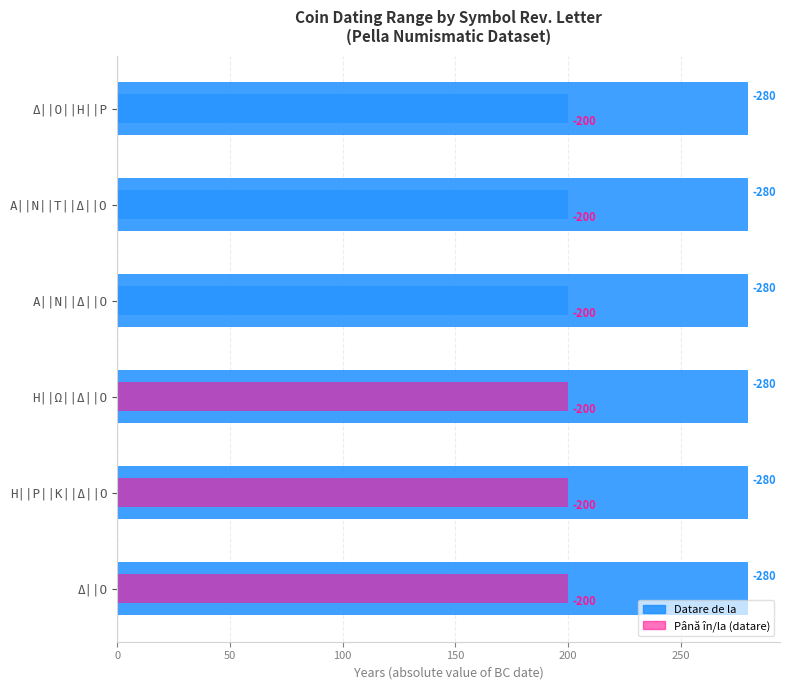

Which series has the widest spread of values?

Datare de la